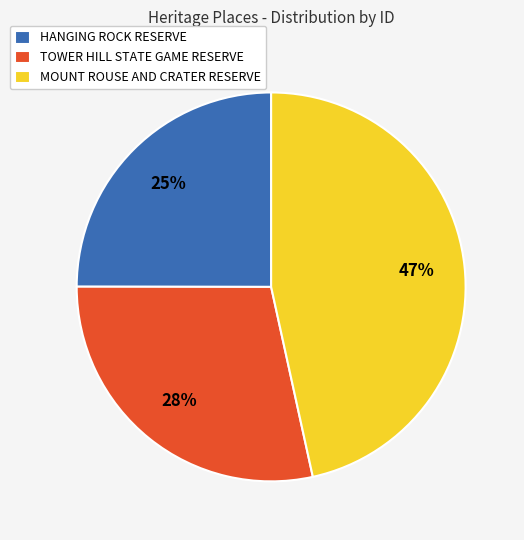

How many slices are in this pie chart?

3